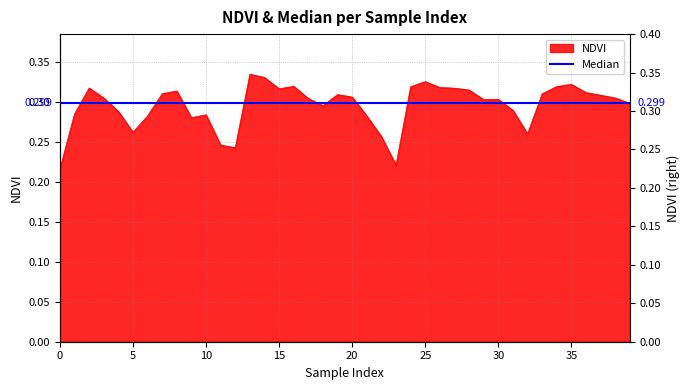

Reading right to left, what are all the values shown in this chart?

39=0.3	38=0.3	37=0.3	36=0.3	35=0.3	34=0.3	33=0.3	32=0.3	31=0.3	30=0.3	29=0.3	28=0.3	27=0.3	26=0.3	25=0.3	24=0.3	23=0.2	22=0.3	21=0.3	20=0.3	19=0.3	18=0.3	17=0.3	16=0.3	15=0.3	14=0.3	13=0.3	12=0.2	11=0.2	10=0.3	9=0.3	8=0.3	7=0.3	6=0.3	5=0.3	4=0.3	3=0.3	2=0.3	1=0.3	0=0.2